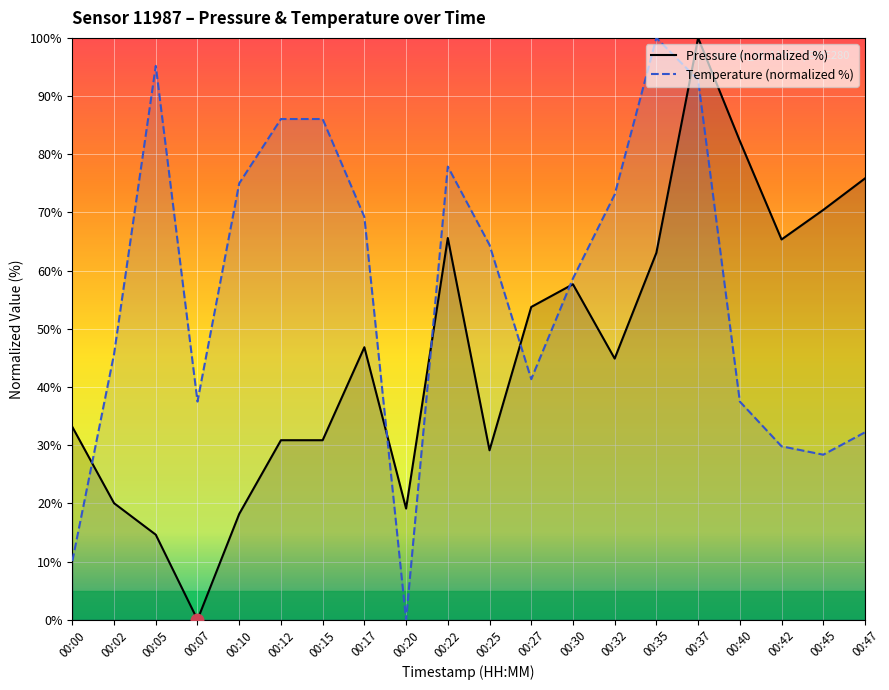

Where is pressure nearest to the value 50?

00:17